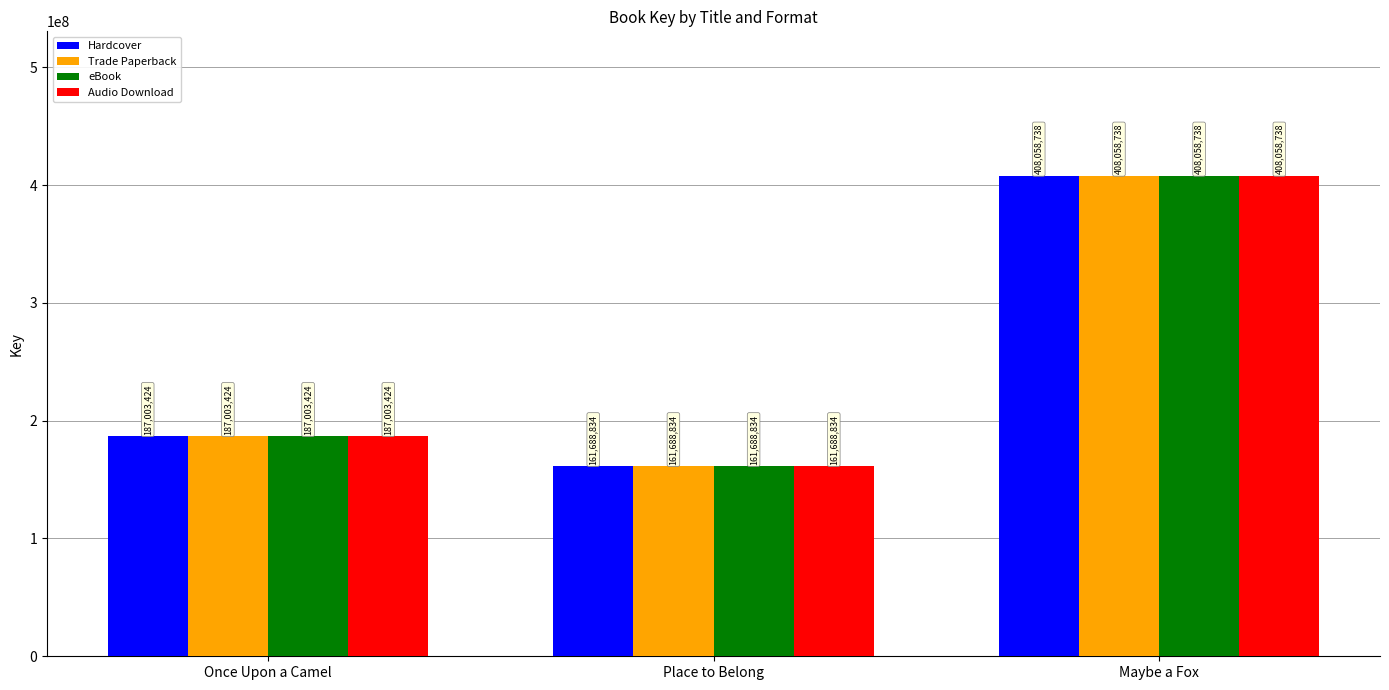

At which label is Audio Download closest to 284873786?

Once Upon a Camel